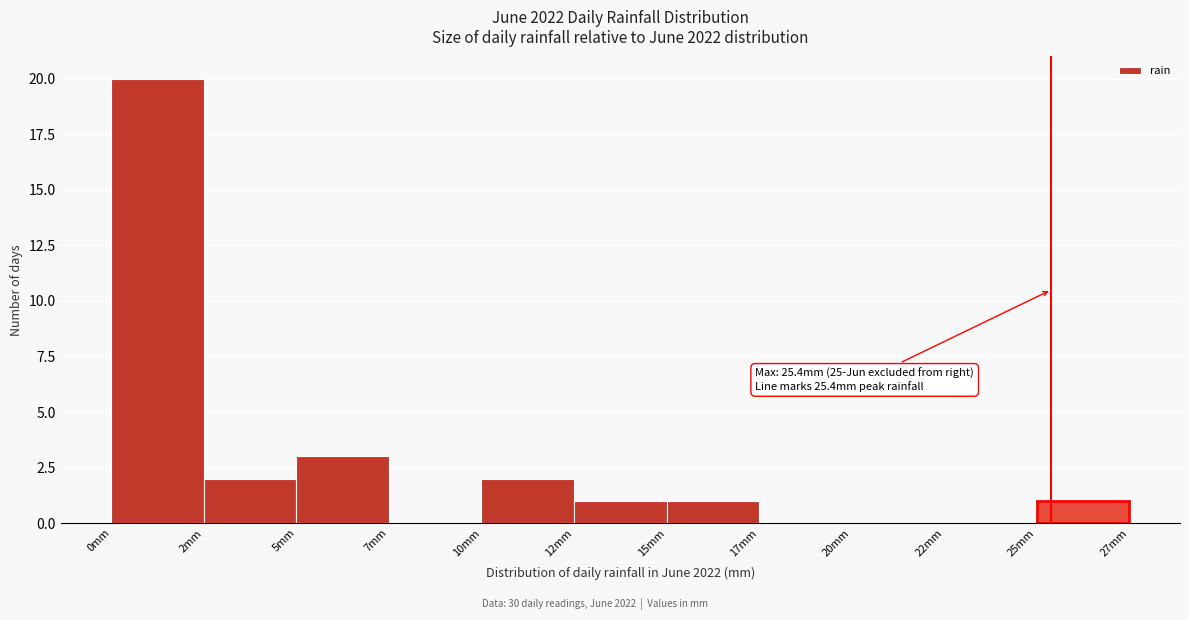

Reading left to right, what are all the values shown in this chart?

0mm=20	2mm=2	5mm=3	7mm=0	10mm=2	12mm=1	15mm=1	17mm=0	20mm=0	22mm=0	25mm=1